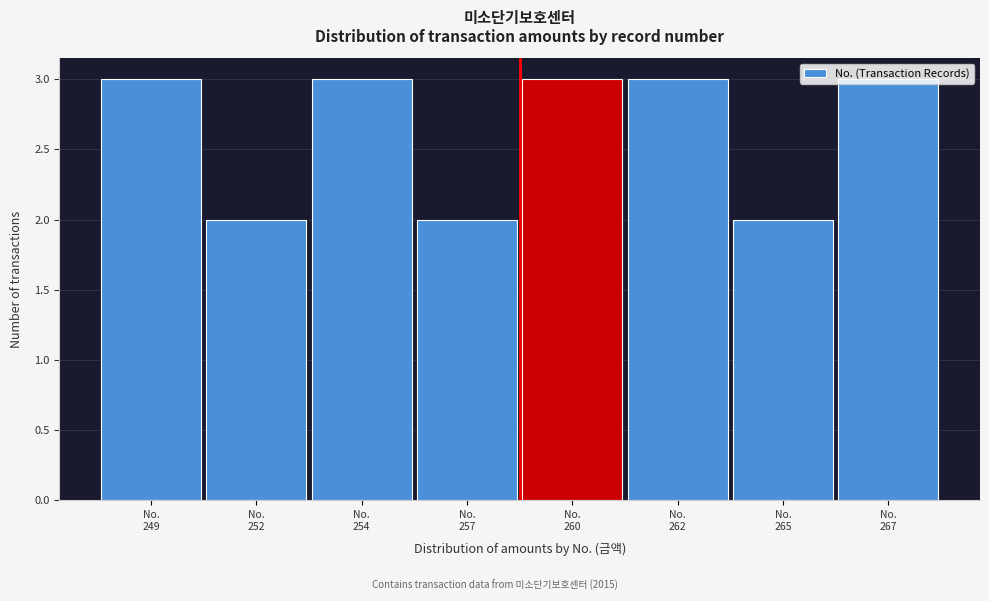

What is the value of the 8th bar from the left?

3